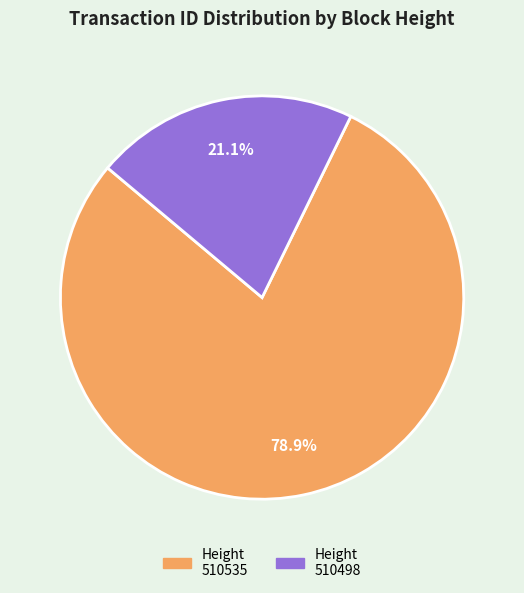

Does any single category account for the majority?

Yes